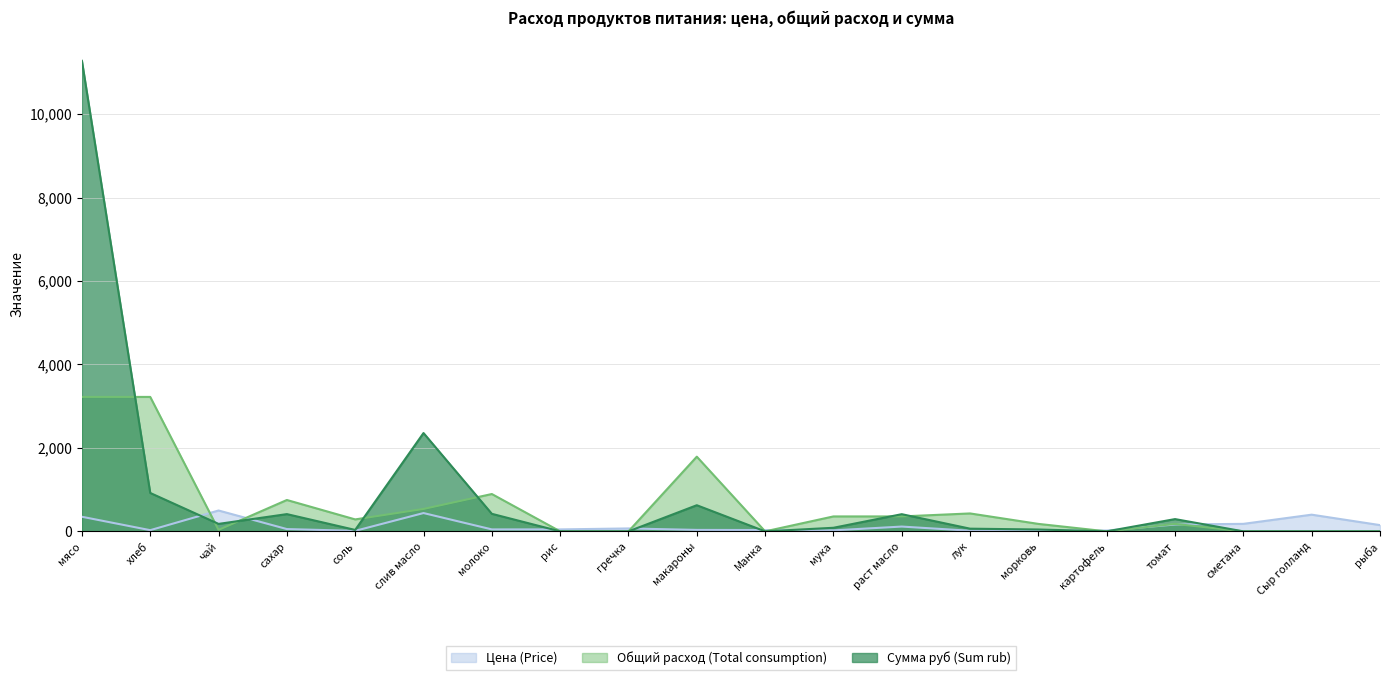

What is the label of the 6th point from the right?

морковь